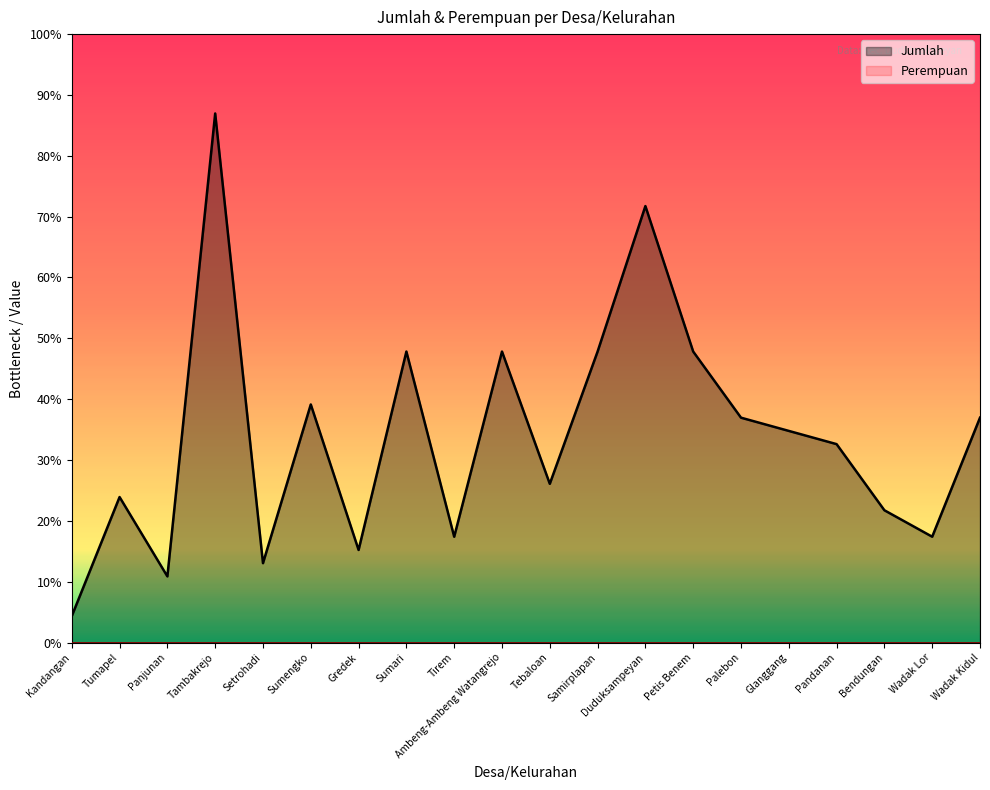

At which category does the data reach its first local valley?

Panjunan